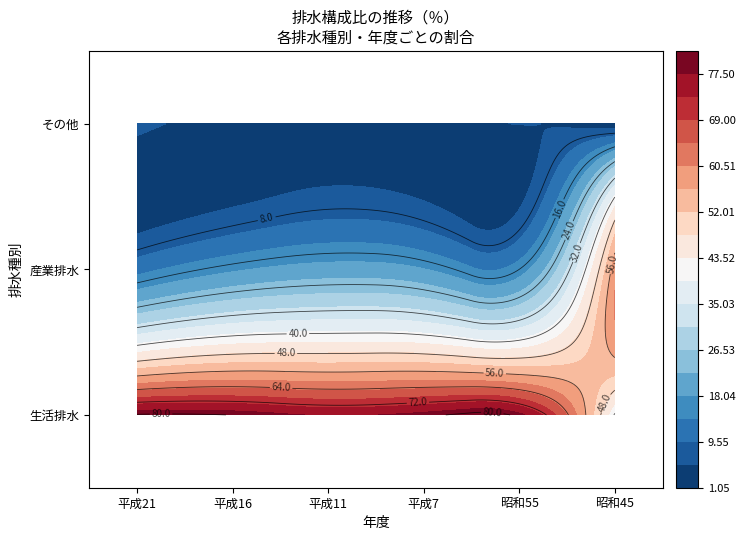

The value of 産業排水 at 5 is 58.6. True or false?

True